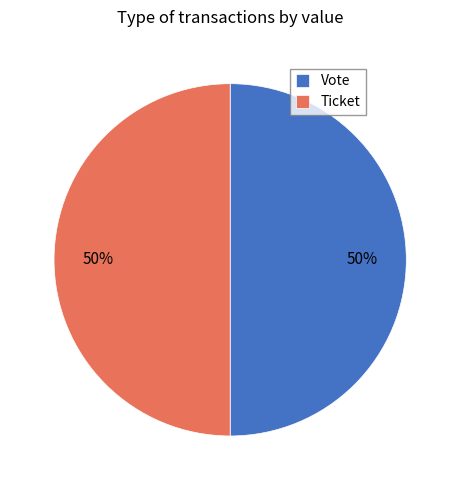

Do Ticket and Vote together represent more than half of the pie?

Yes